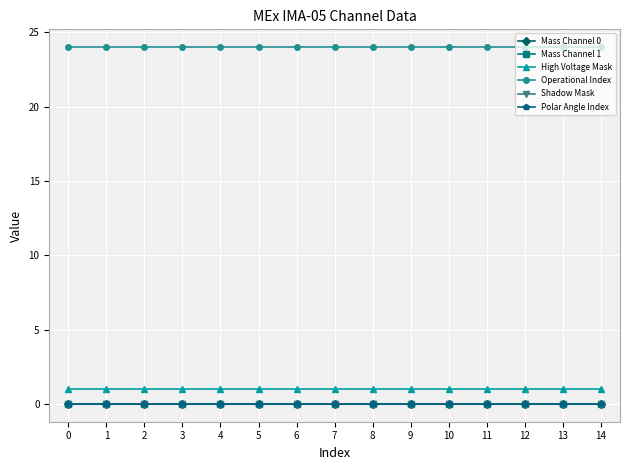

Does the chart have visible grid lines?

Yes